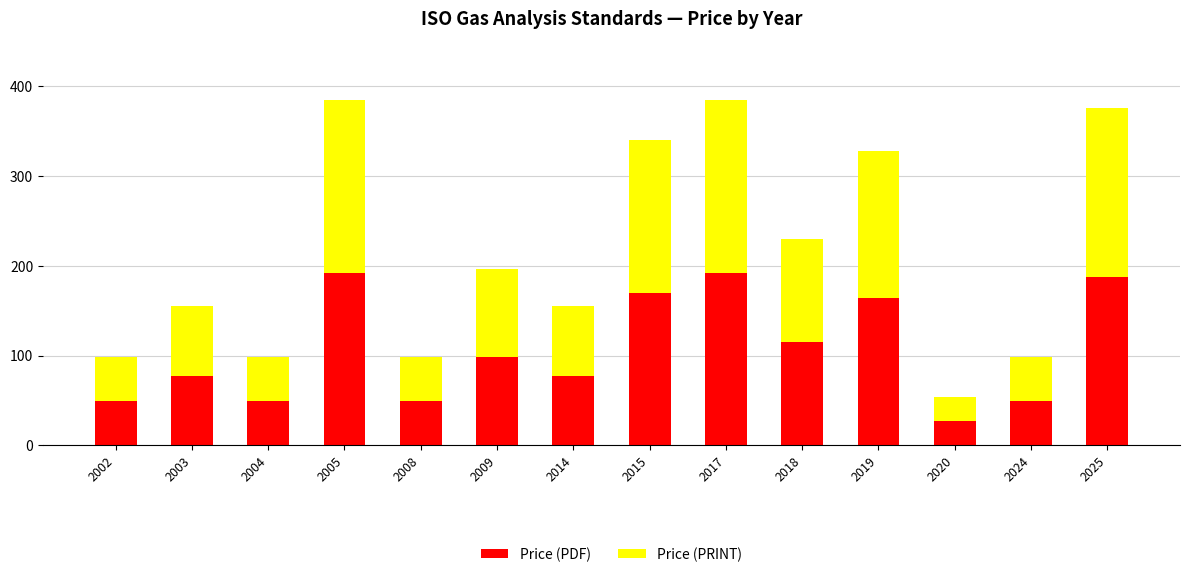

What is the sum of the Price (PDF) values at 2003 and 2017?

270.0